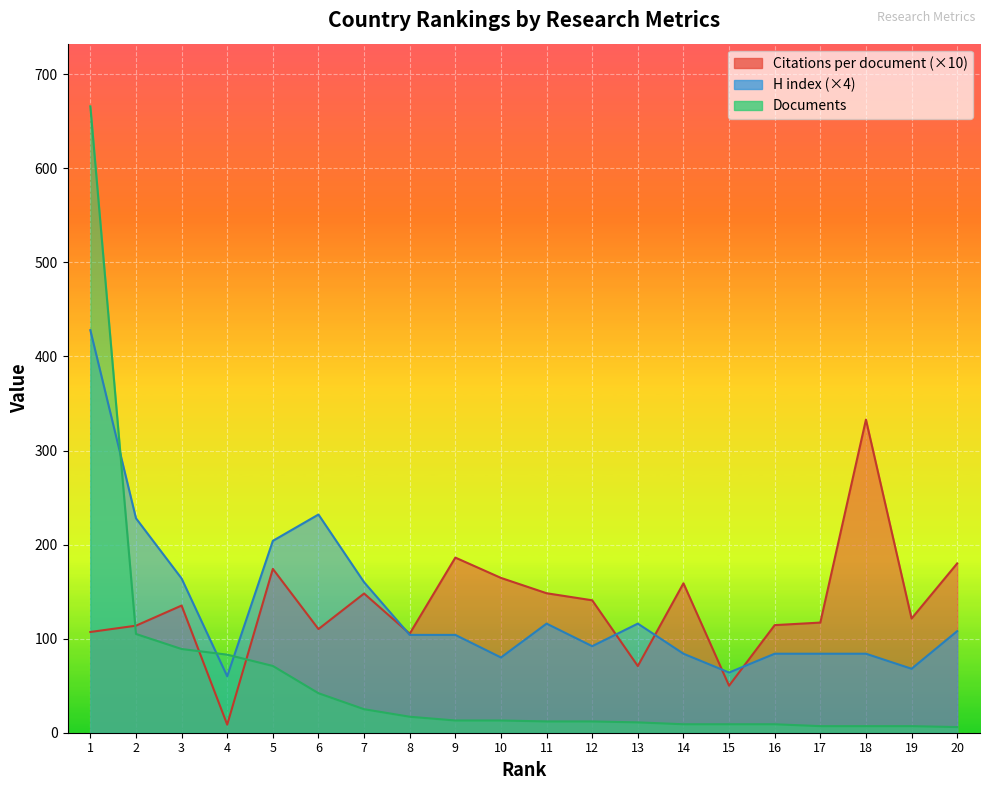

What is the value of the H index point at the 4th from the left?

60.0